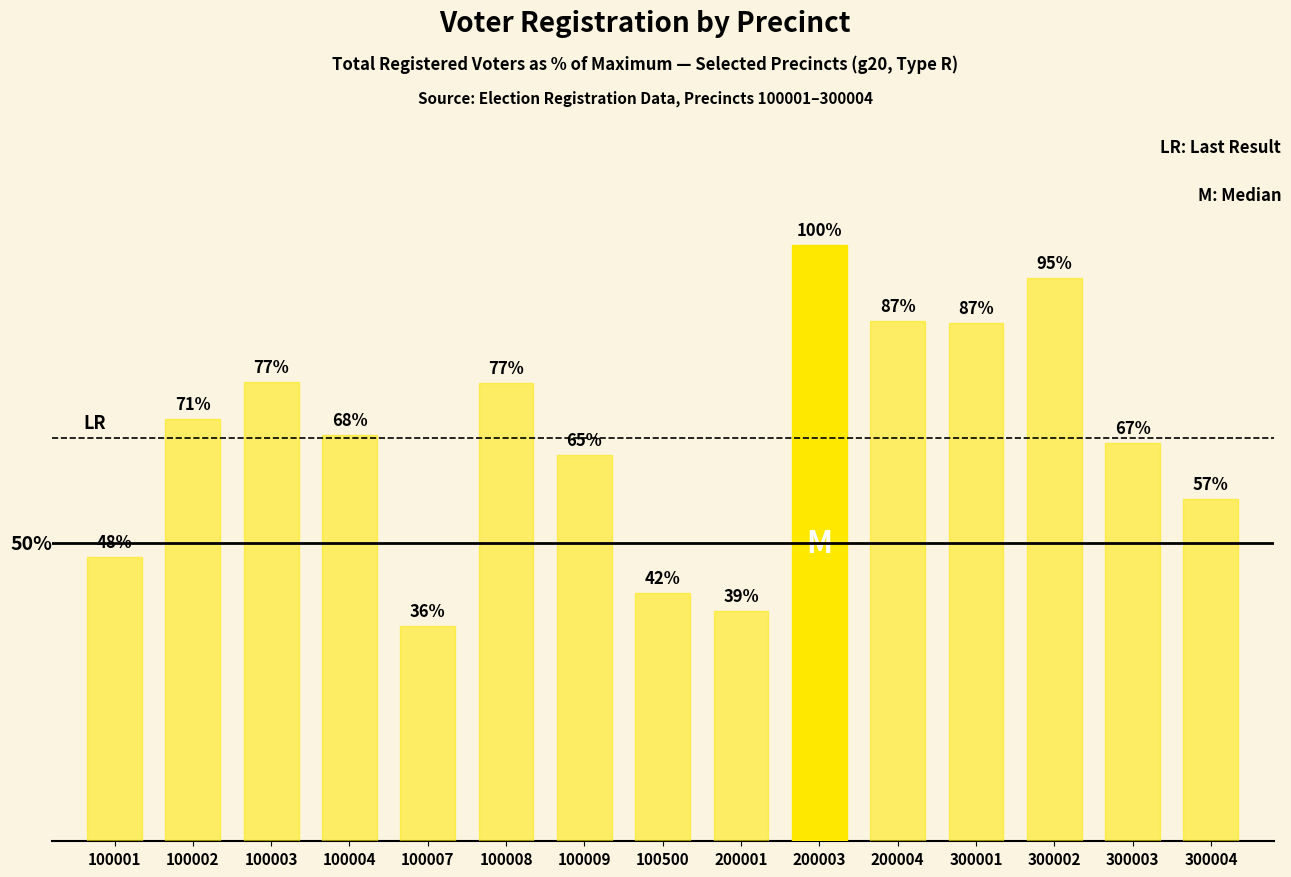

Between 100004 and 100500, which is larger?

100004